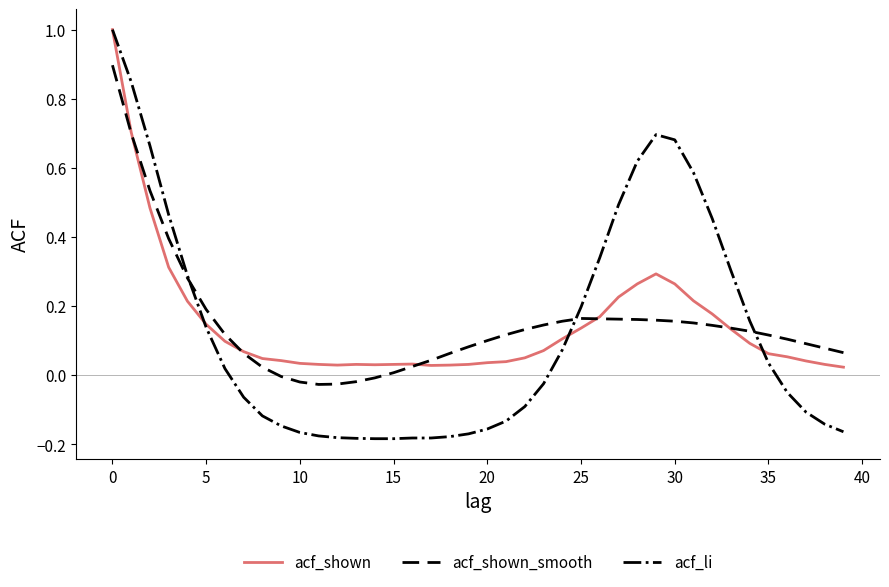

What is the maximum value shown in the chart?

1.0